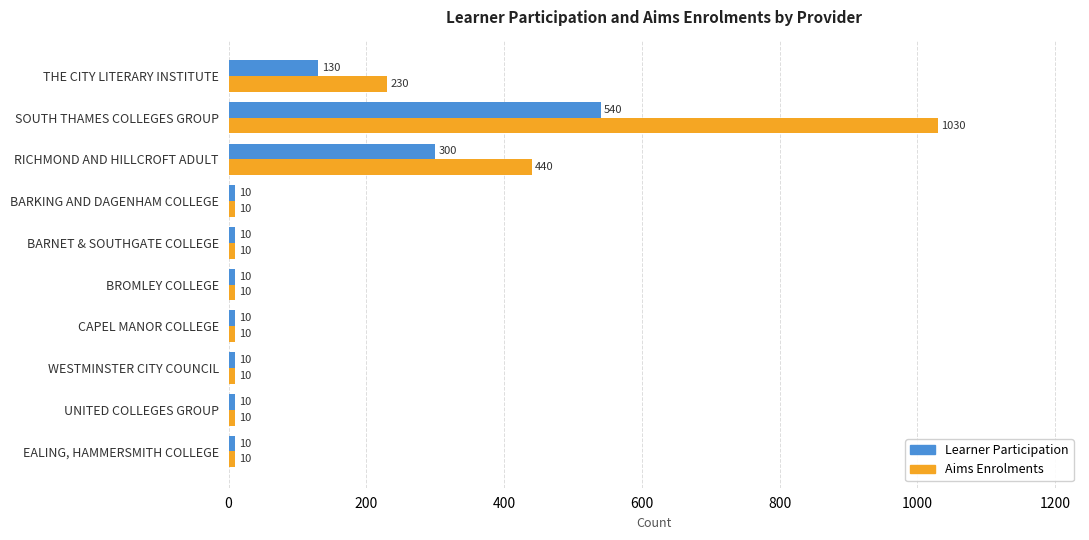

What is the difference between the second highest and second lowest values in the Learner Participation series?

290